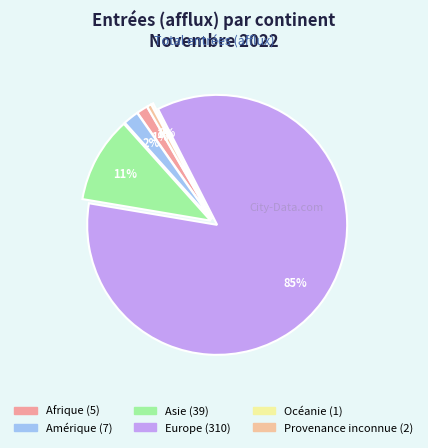

What percentage is the Amérique slice, to the nearest percent?

2%